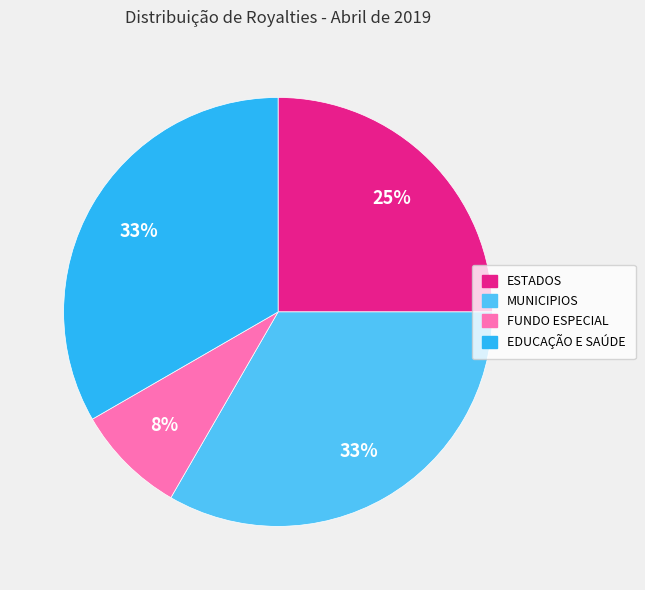

Does EDUCAÇÃO E SAÚDE represent more than half of the total?

No